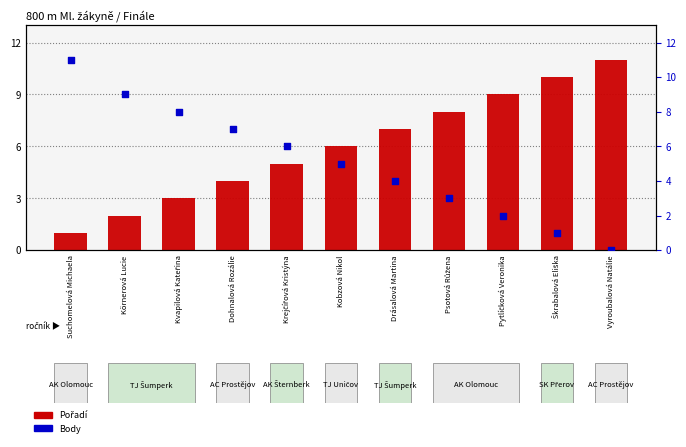

Which series contains the lowest Y value?

Body